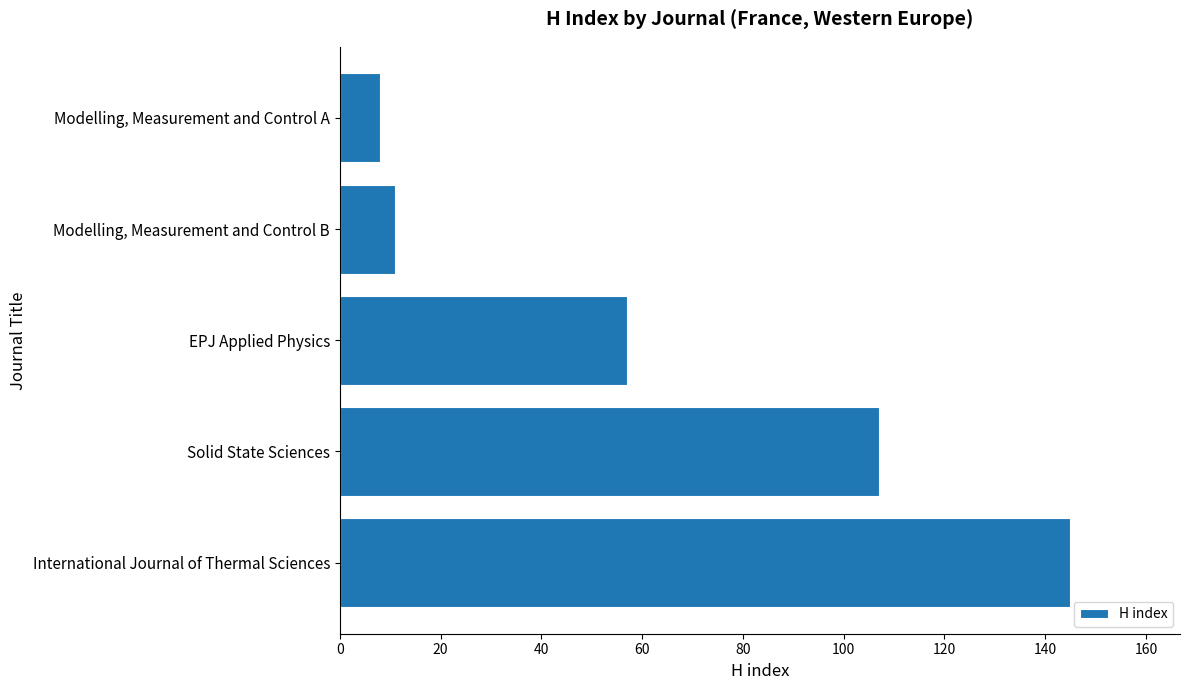

Which has a higher value, Modelling, Measurement and Control B or International Journal of Thermal Sciences?

International Journal of Thermal Sciences